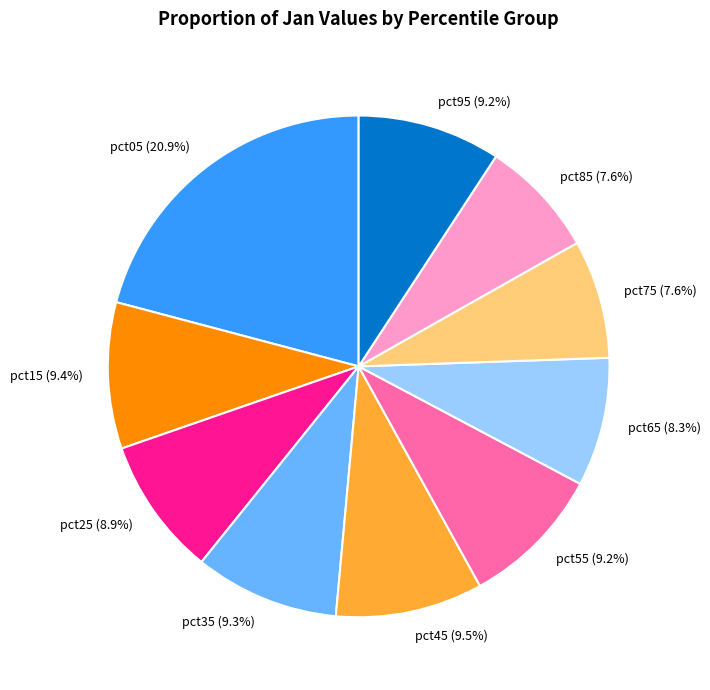

What is the total percentage of pct05 and pct95?

30.1%